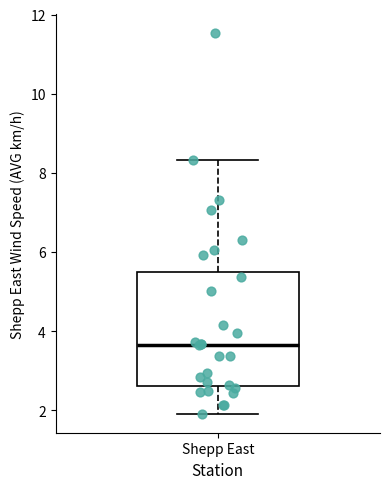

Transcribe this box plot: give where the median line is, the range the box spans, and where the two whiskers end, as read against the y-axis. The values are not printed on the chart, so give them approximately, as read against the axis.

median 3.6, box 2.6 to 5.6, whiskers 2.0 to 8.4